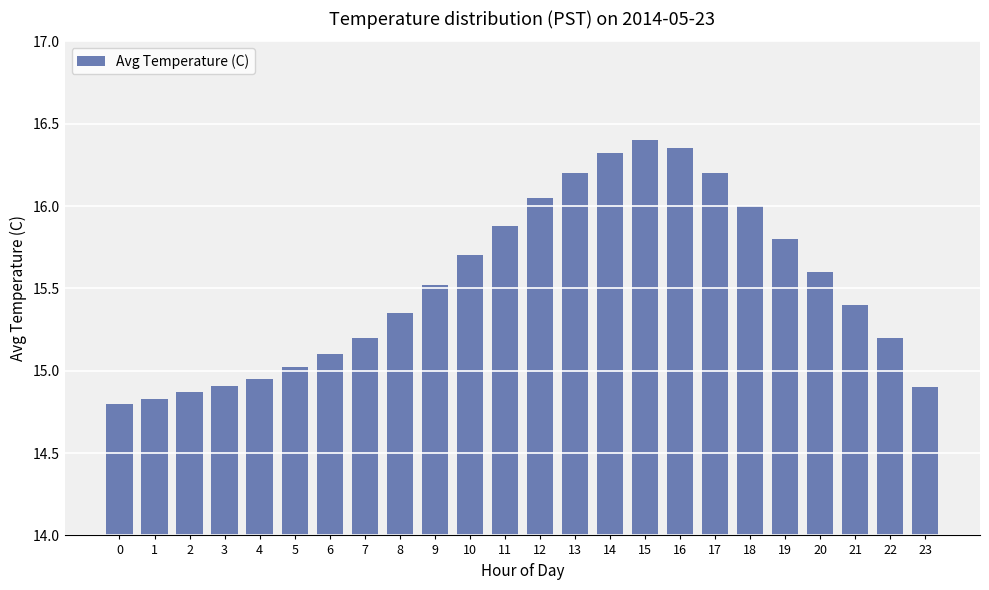

Approximately how many times larger is the value at 17 compared to 8?

1.1